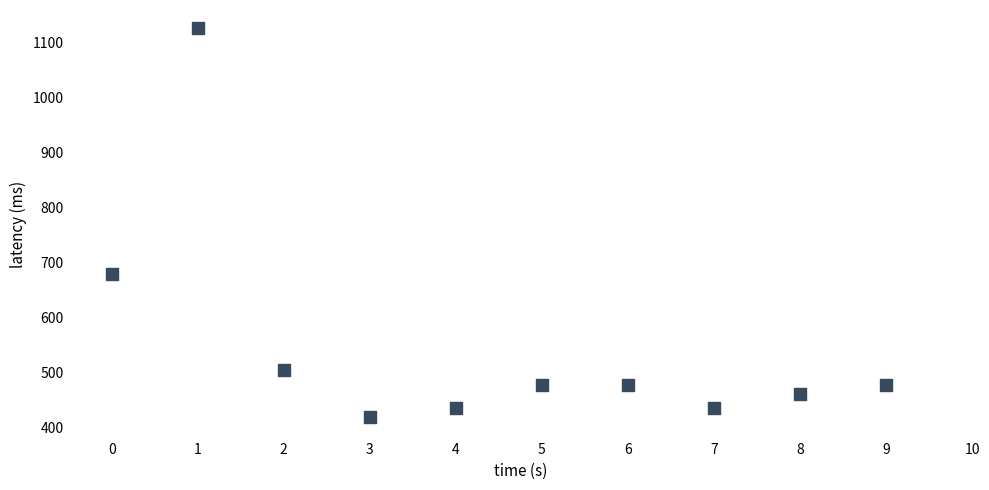

What is the average Y value?

550